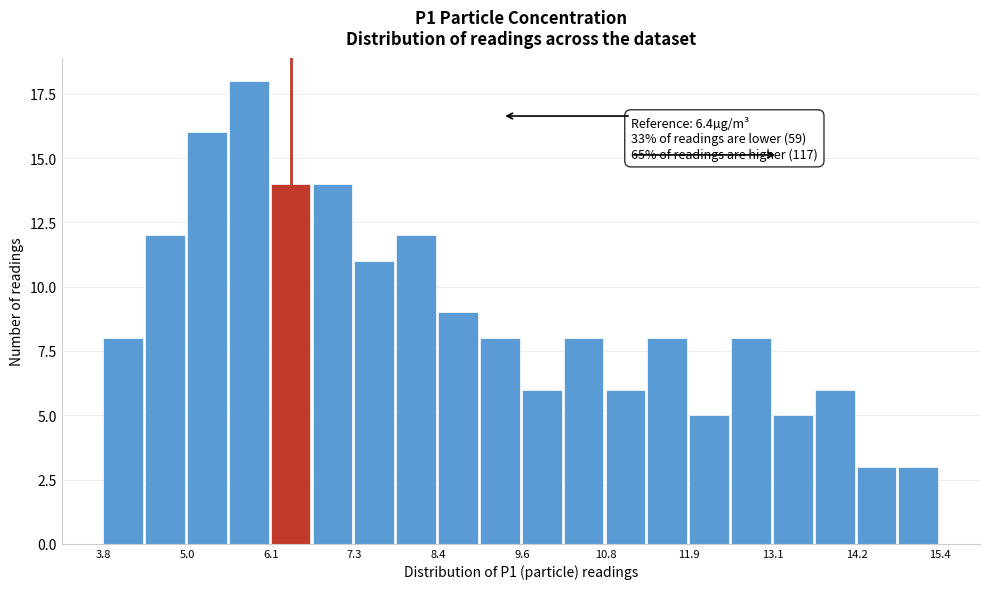

Around what value on the x-axis is the tallest bar? Give the approximate position of its centre, as read against the axis.

5.8